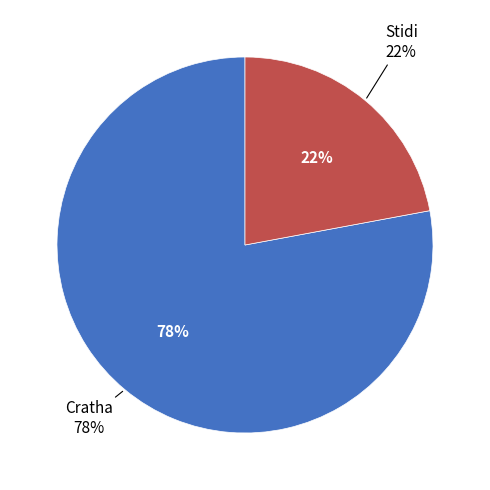

How many segments does this pie chart have?

2